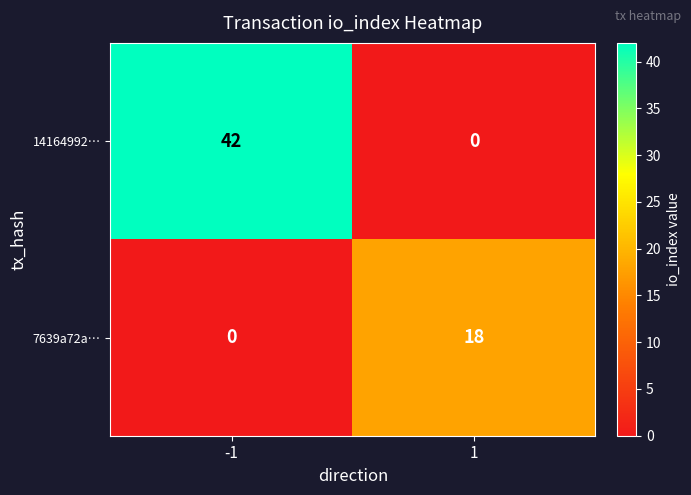

What is the spread (max minus min) of values at -1?

42